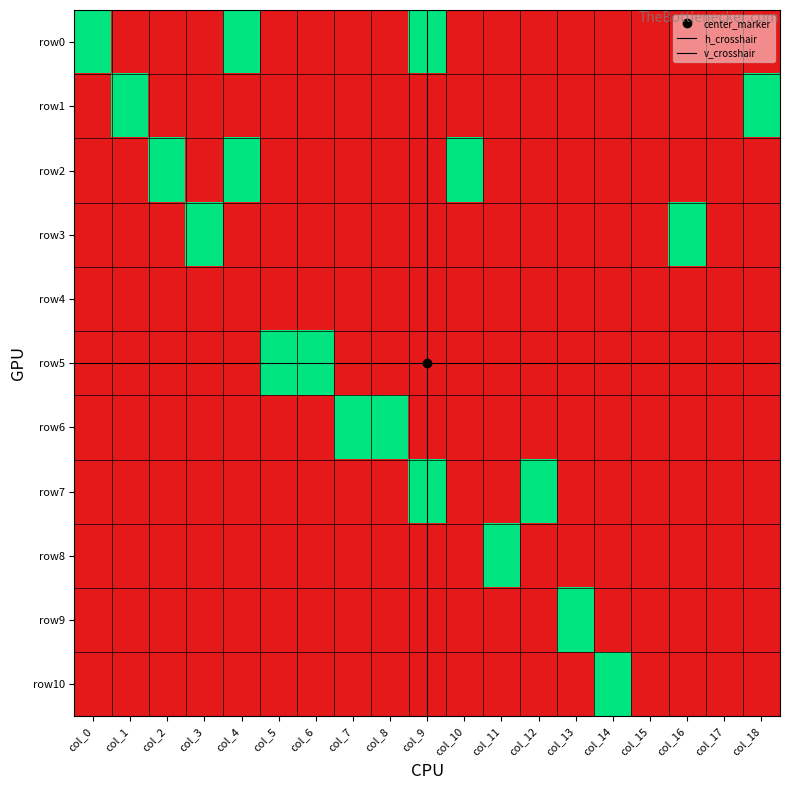

The value of row0 at col_1 is 0. True or false?

True